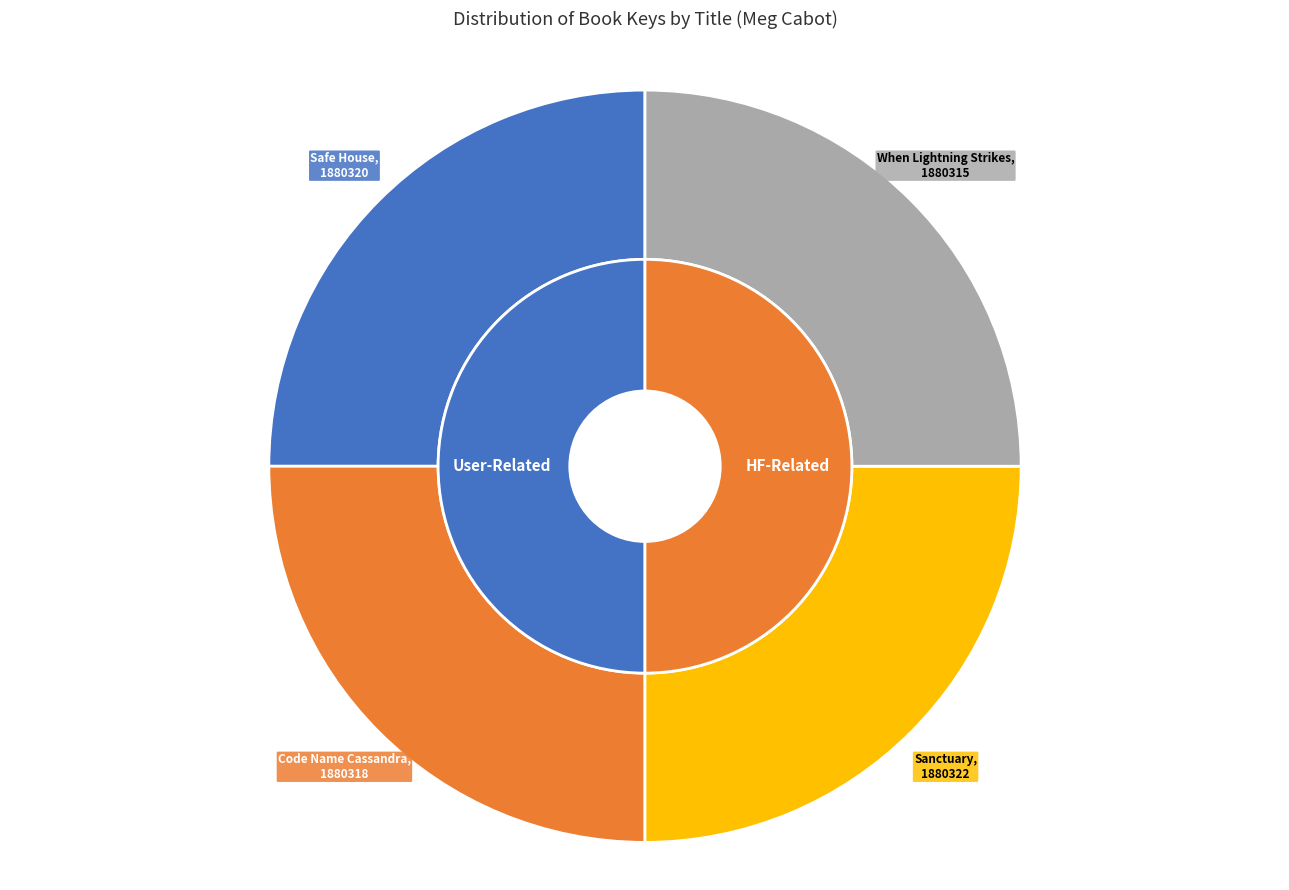

What percentage is NOT represented by Code Name Cassandra?

75.0%